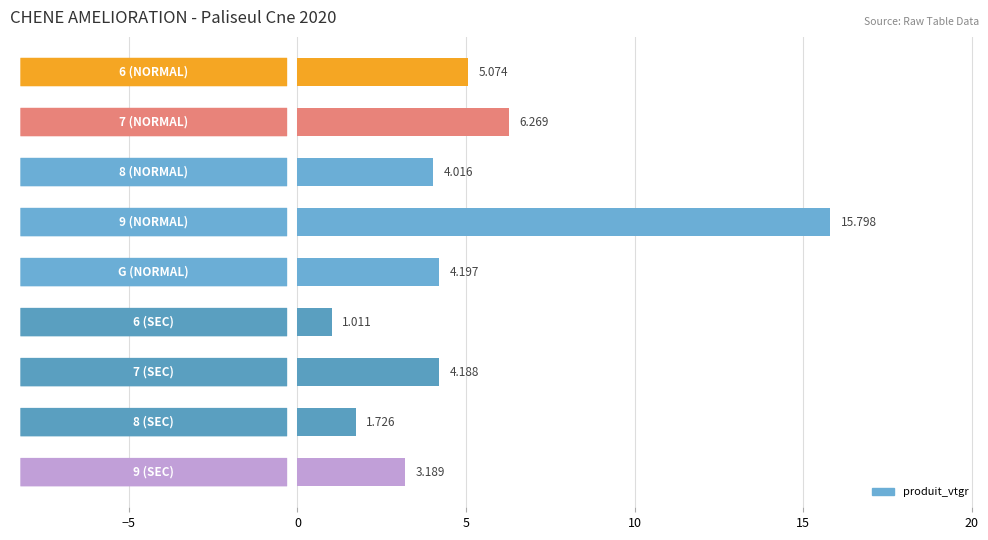

How many distinct data groups are displayed?

1